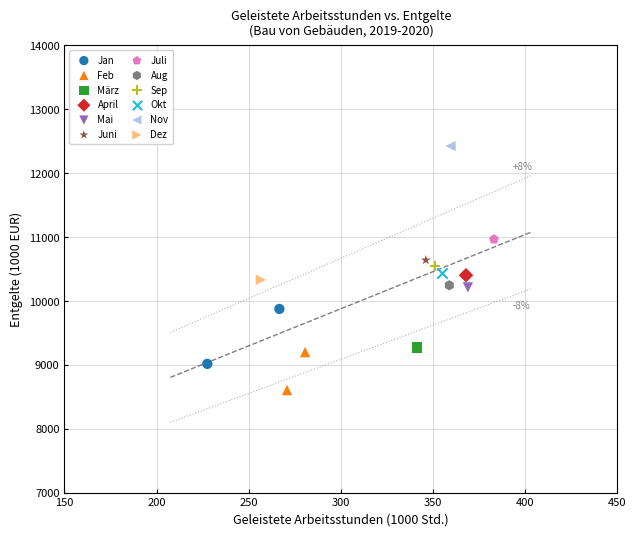

Which series contains the highest Y value?

Nov